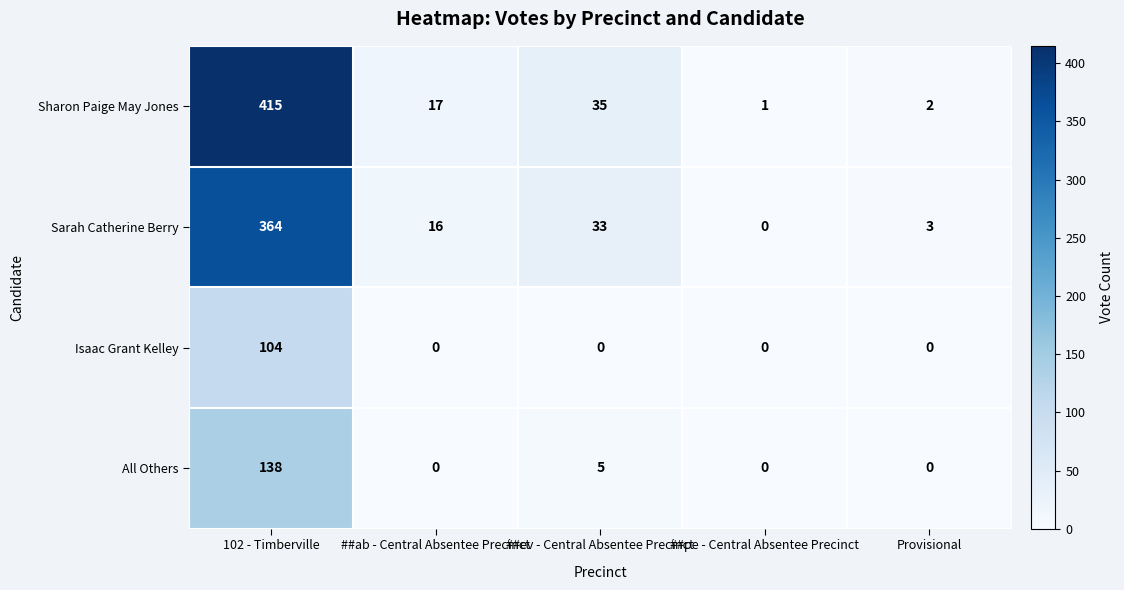

What is the maximum value for Sharon Paige May Jones?

415